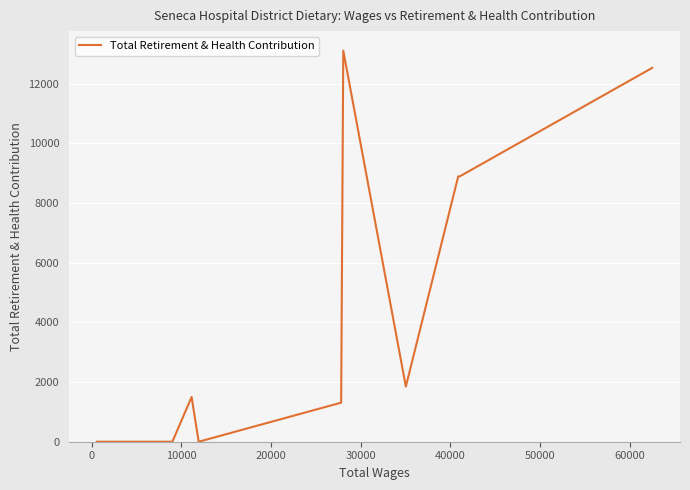

What is the maximum value shown in the chart?

13104